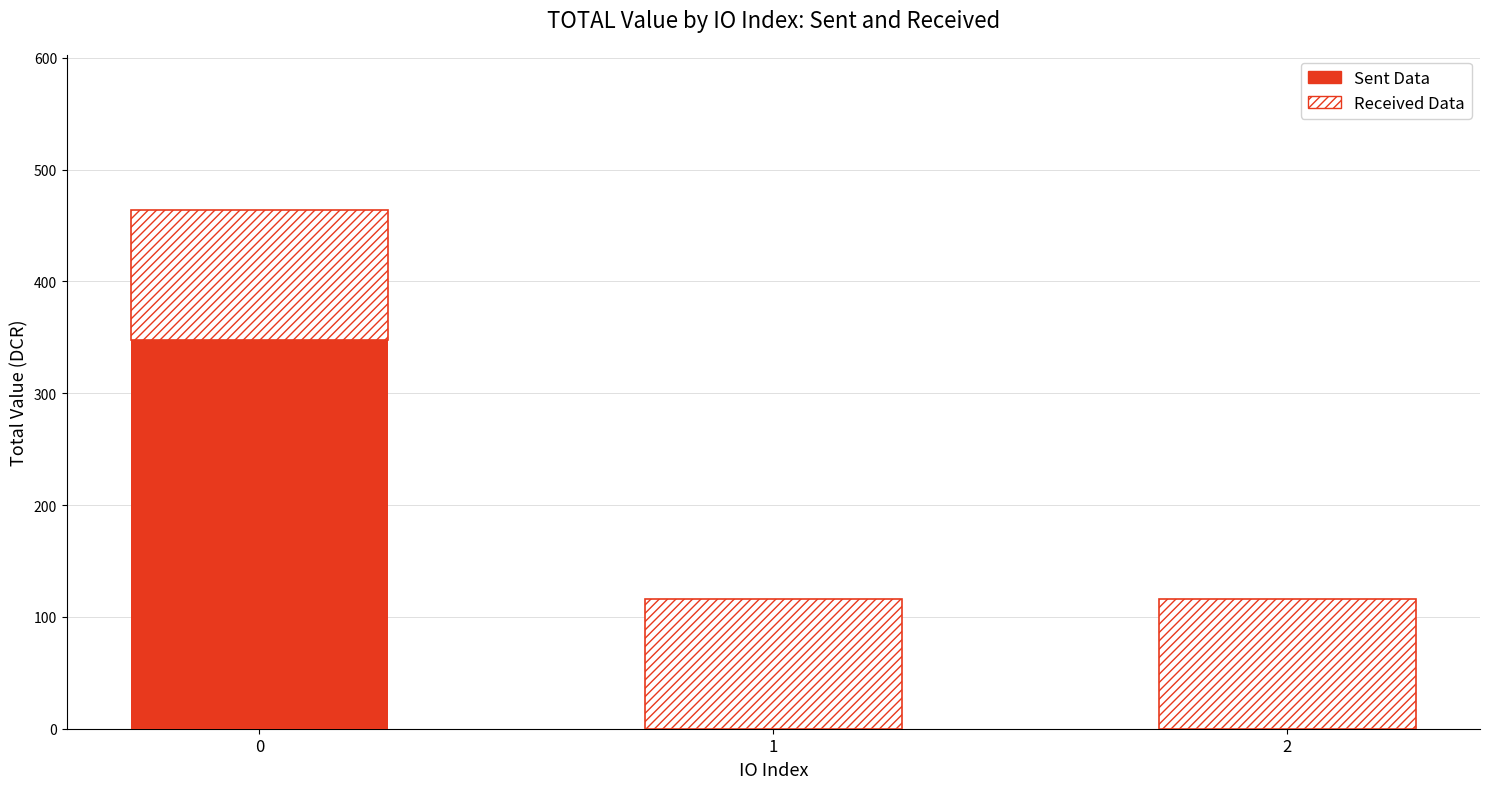

What is the maximum value for Sent Data?

347.7